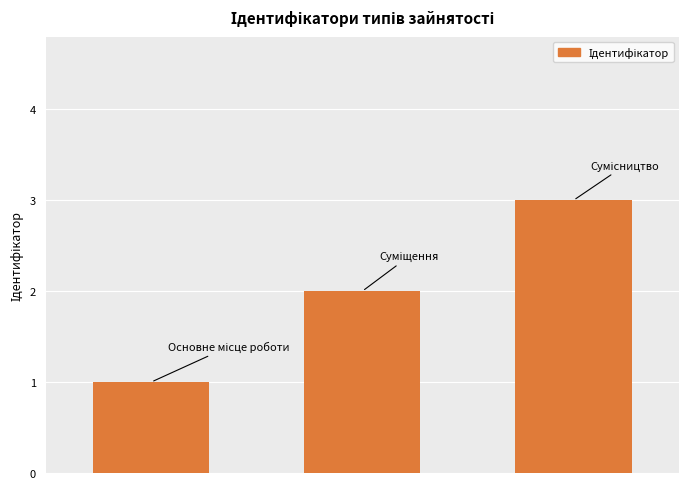

What is the maximum value shown in the chart?

3